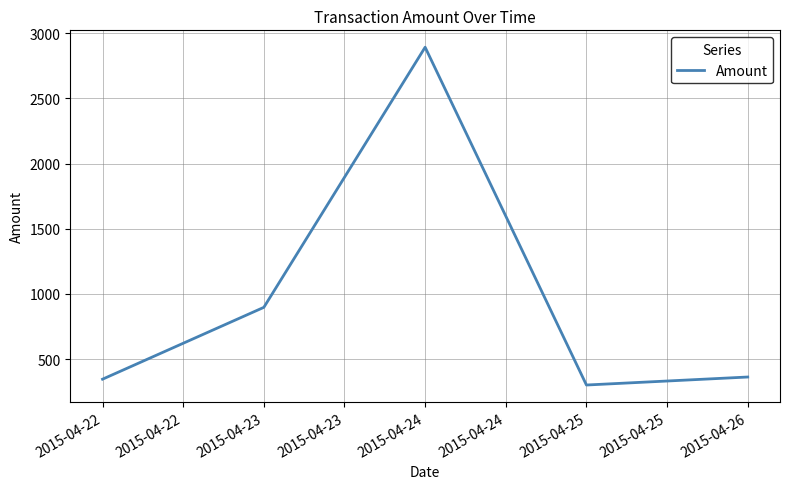

Count the number of data series in this chart.

1